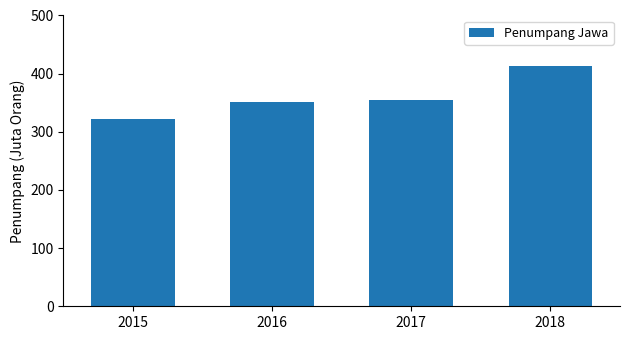

What is the sum of the values at 2015 and 2017?

676.4